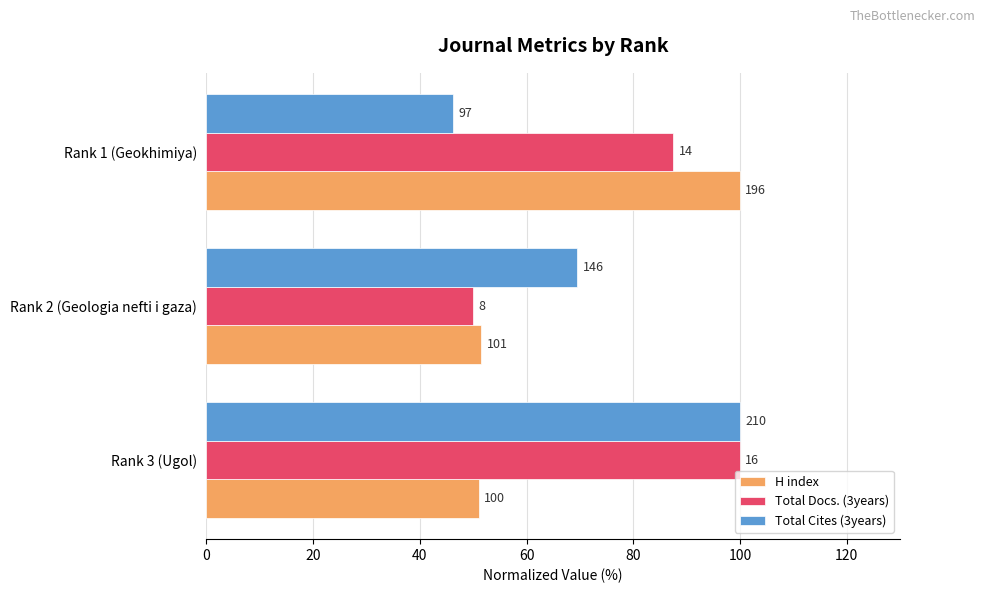

What is the maximum value shown in the chart?

100.0